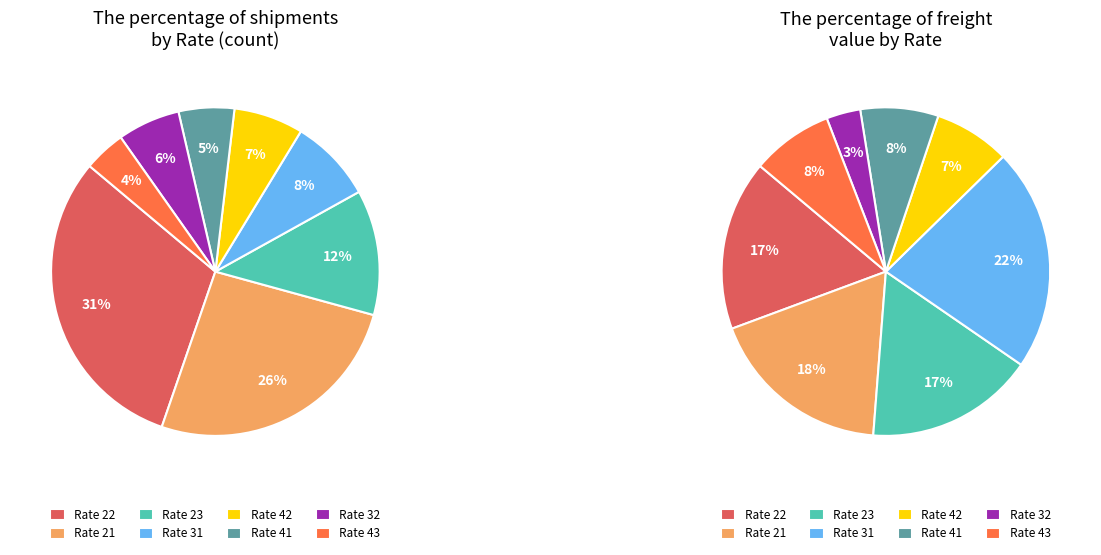

The 23 slice represents 9% of the pie. True or false?

False